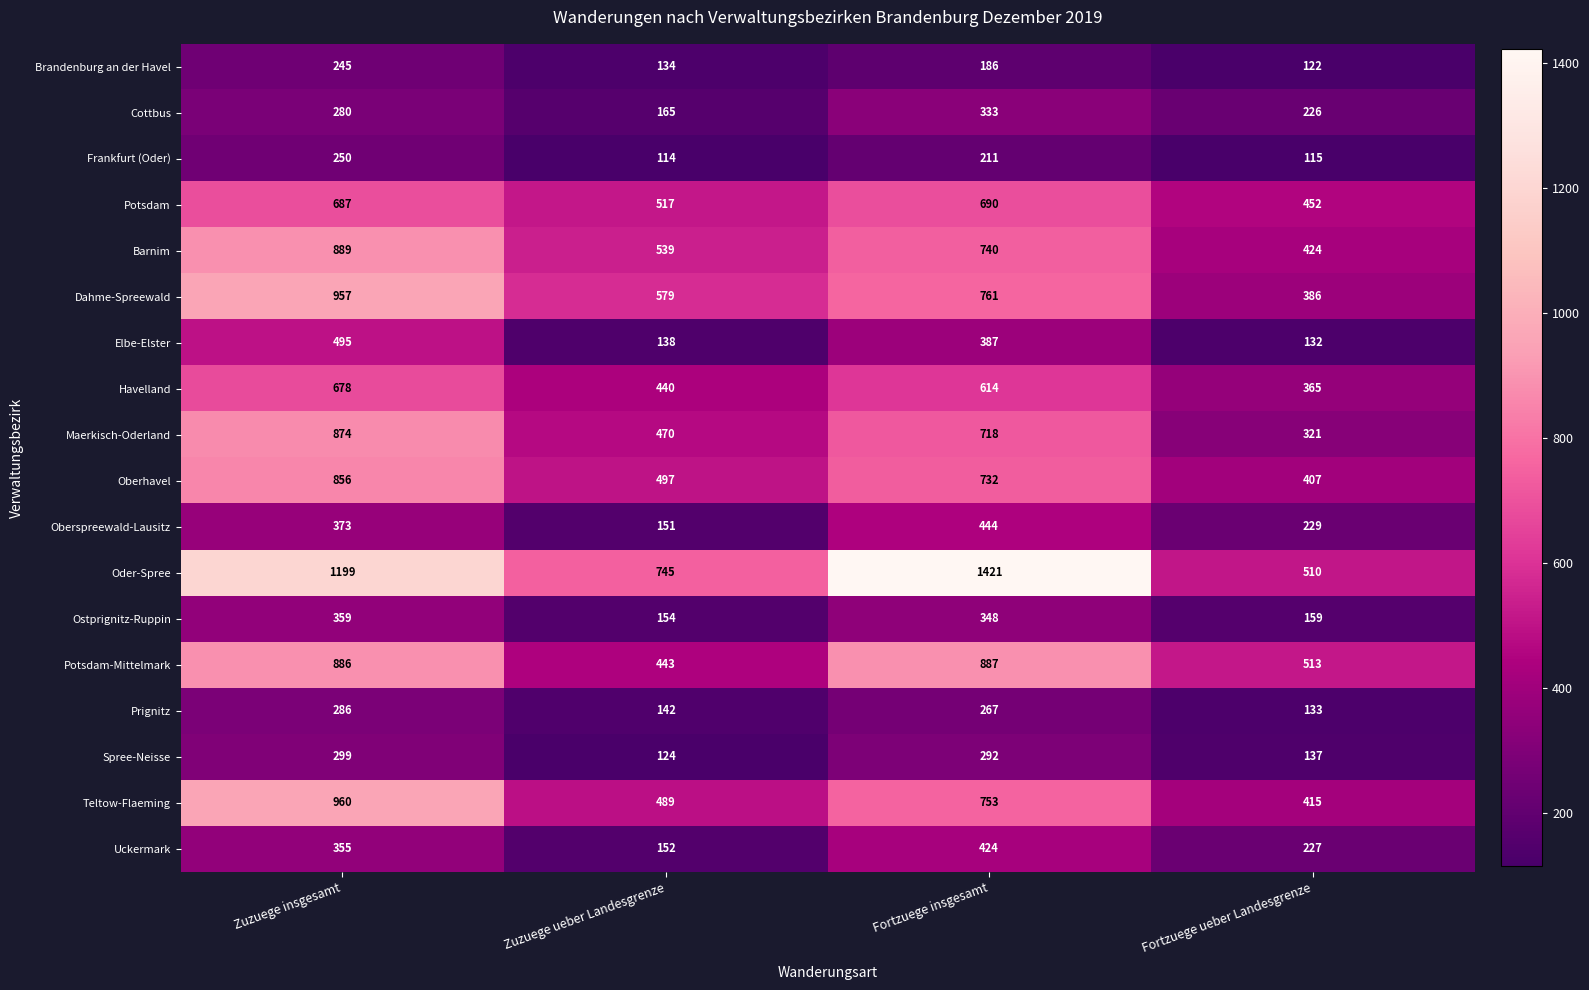

Which series has the largest range (max minus min)?

Oder-Spree